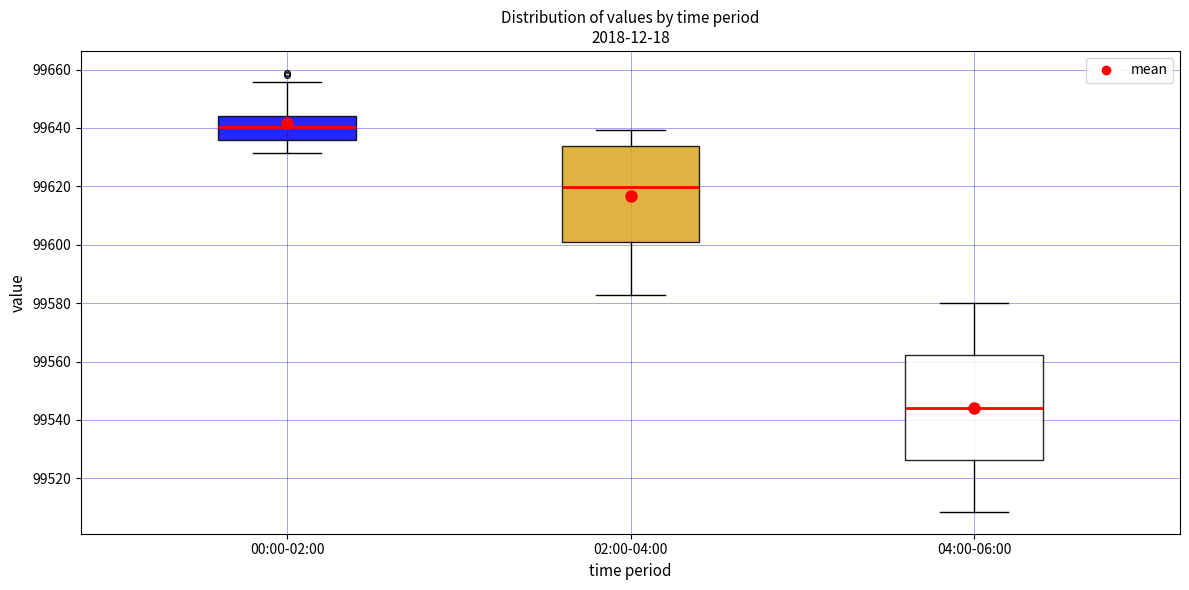

Where is the lower edge of the box for 04:00-06:00 on the y-axis? The values are not printed on the chart, so give them approximately, as read against the axis.

99526